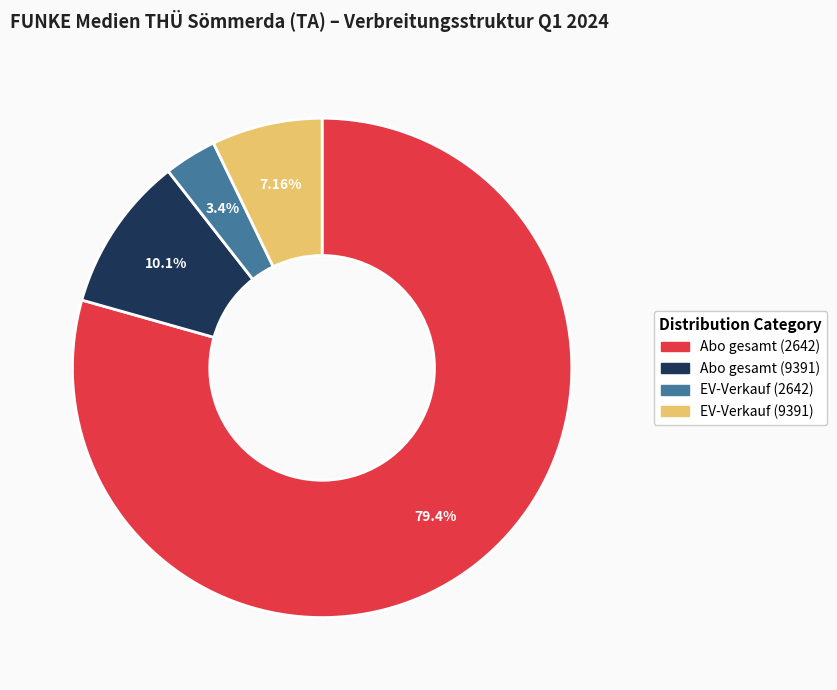

Rank the categories by value from lowest to highest.

EV-Verkauf (2642), EV-Verkauf (9391), Abo gesamt (9391), Abo gesamt (2642)